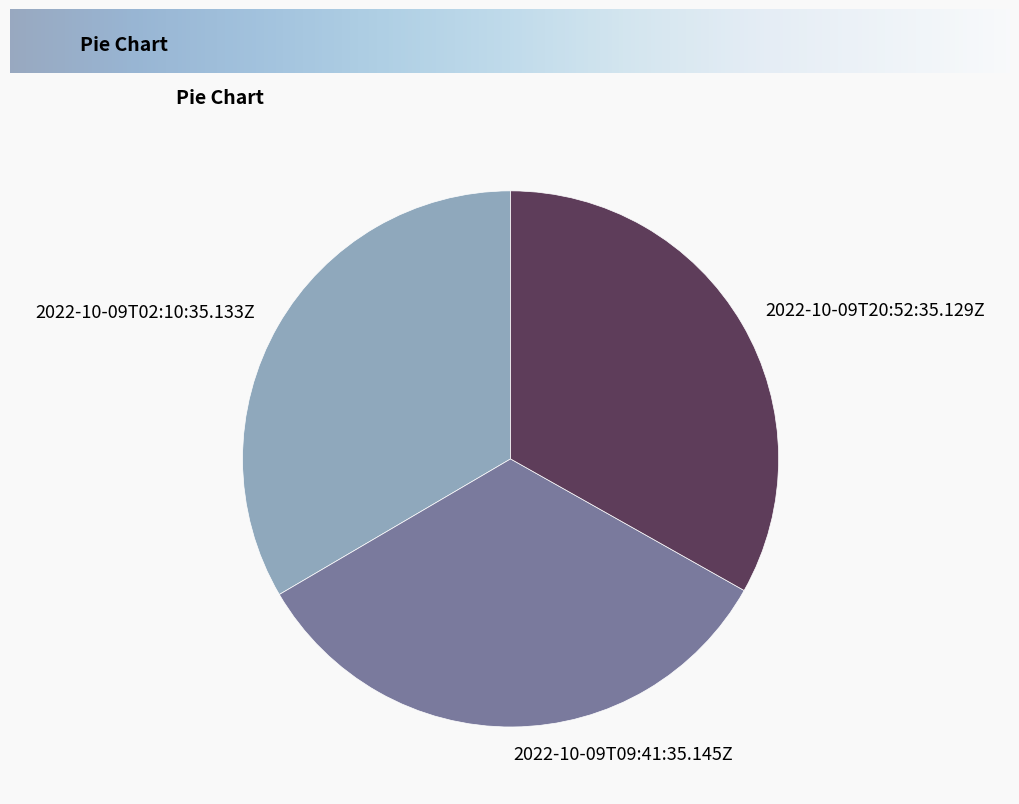

Is the sum of 2022-10-09T09:41:35.145Z and 2022-10-09T20:52:35.129Z greater than half?

Yes